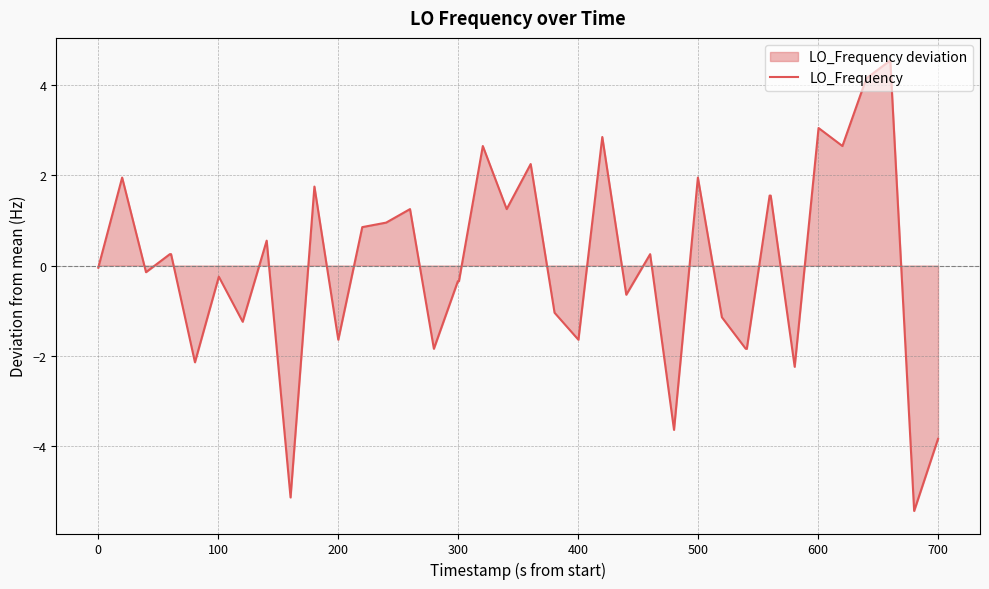

What is the difference between the maximum and minimum values?

10.0